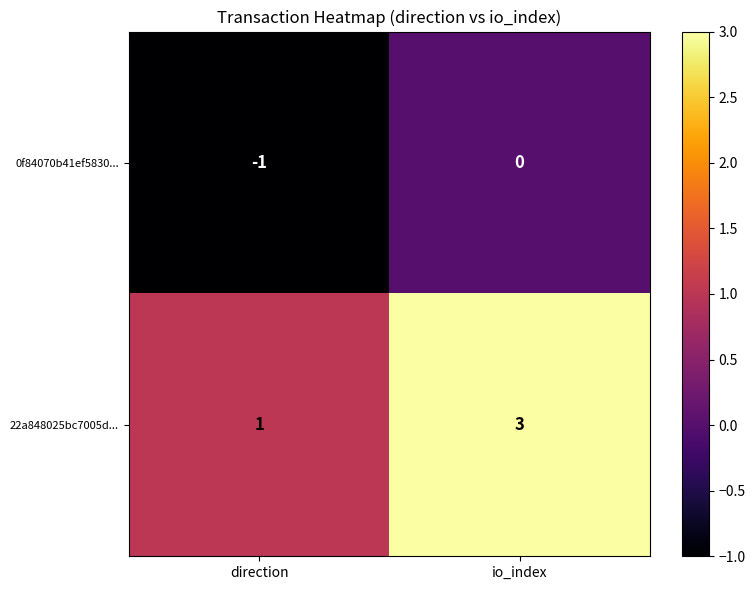

What is the greatest value displayed?

3